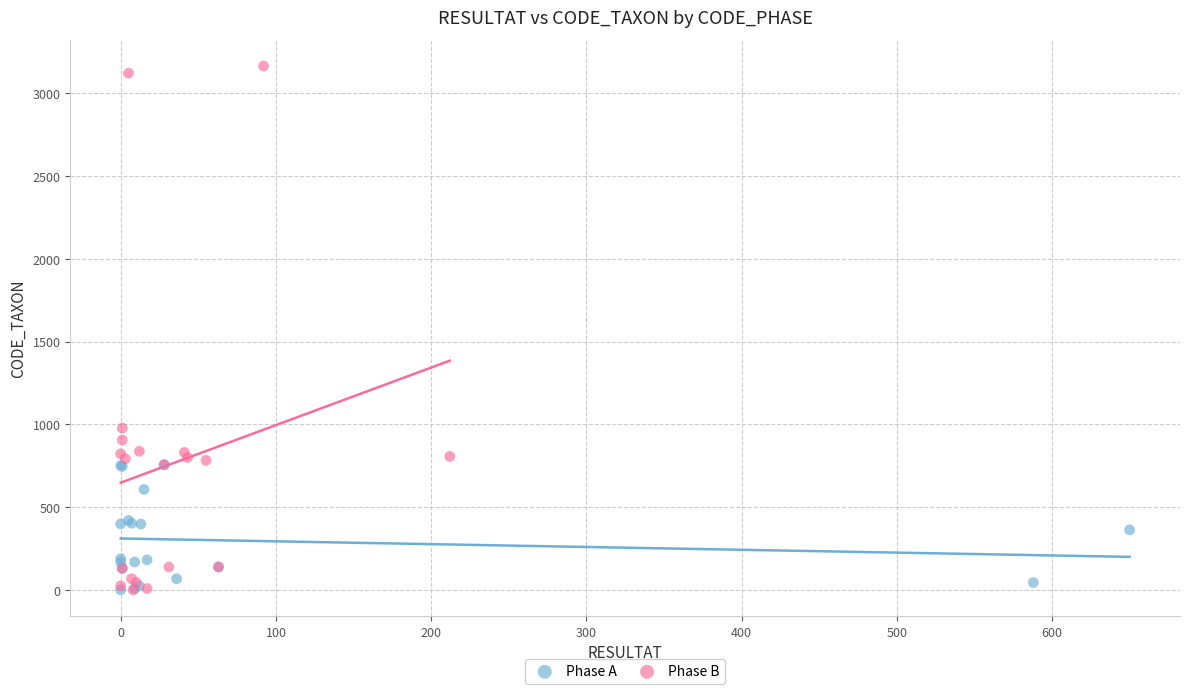

Which series has the largest Y range (max minus min)?

Phase B